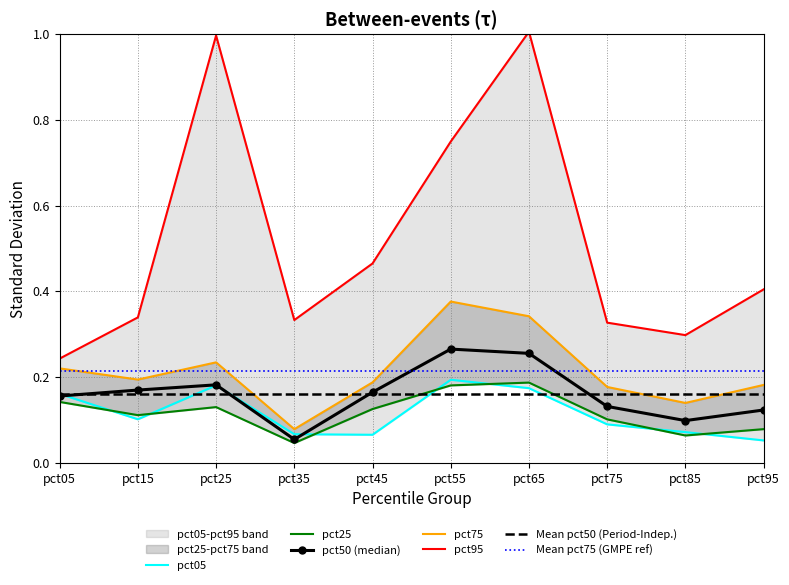

At which category does pct50 reach its first local valley?

pct35